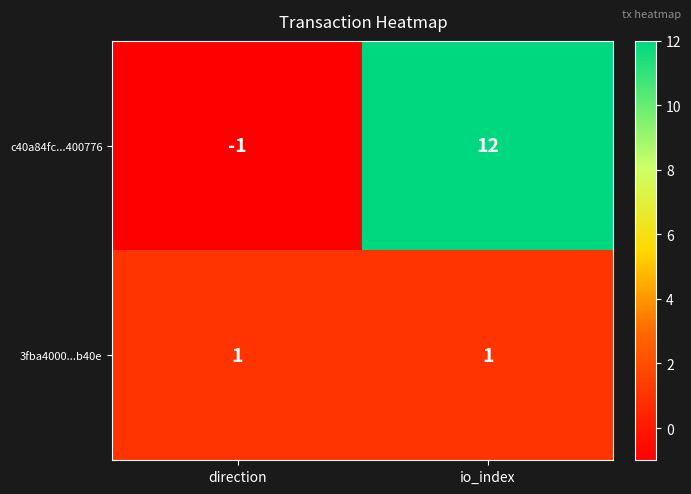

What is the difference between the c40a84fc...400776 values at io_index and direction?

13